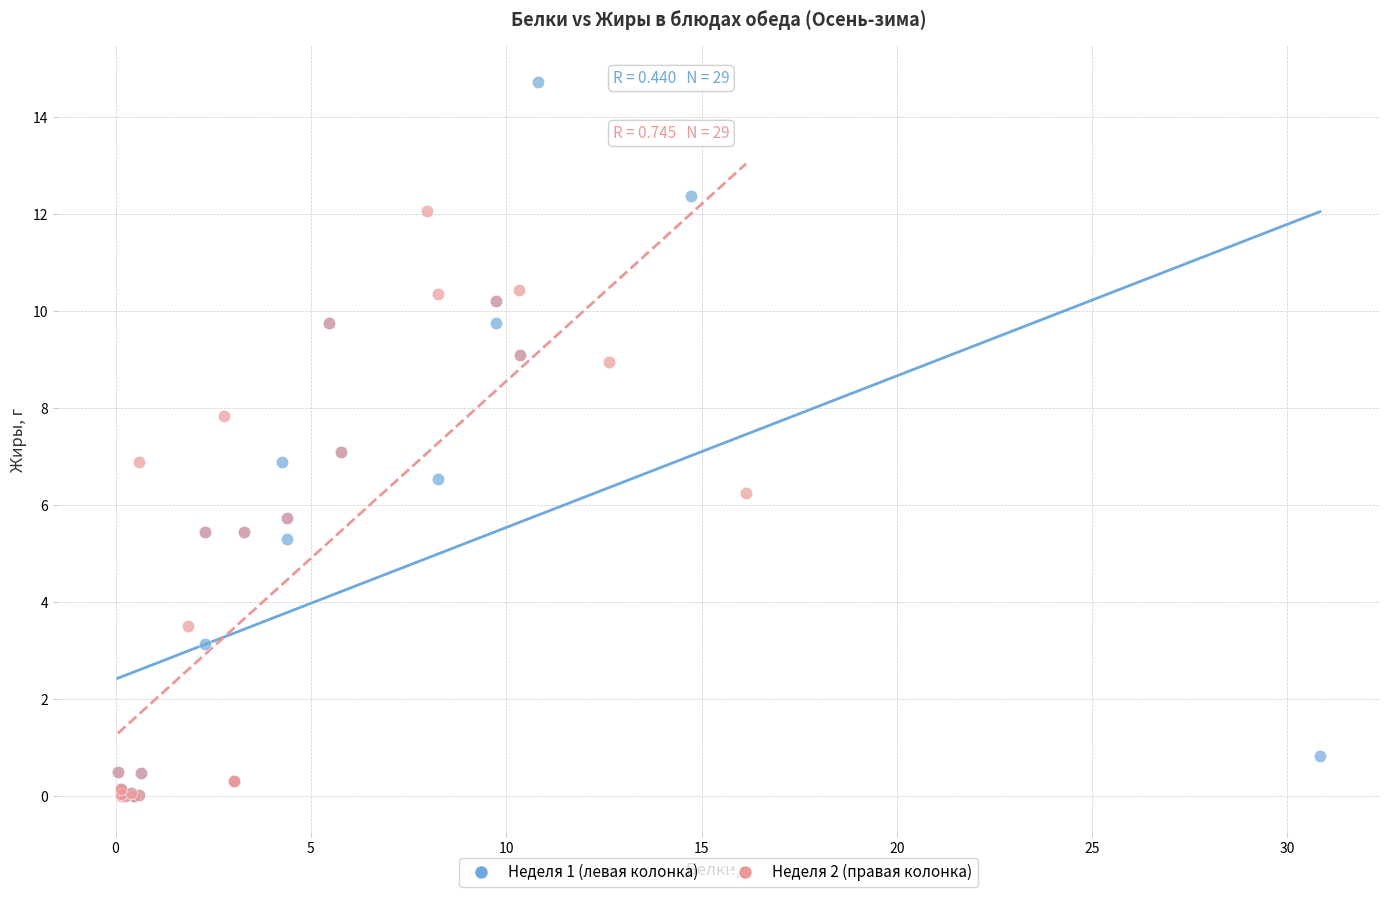

Which series reaches the maximum Y coordinate?

Неделя 1 (левая колонка)